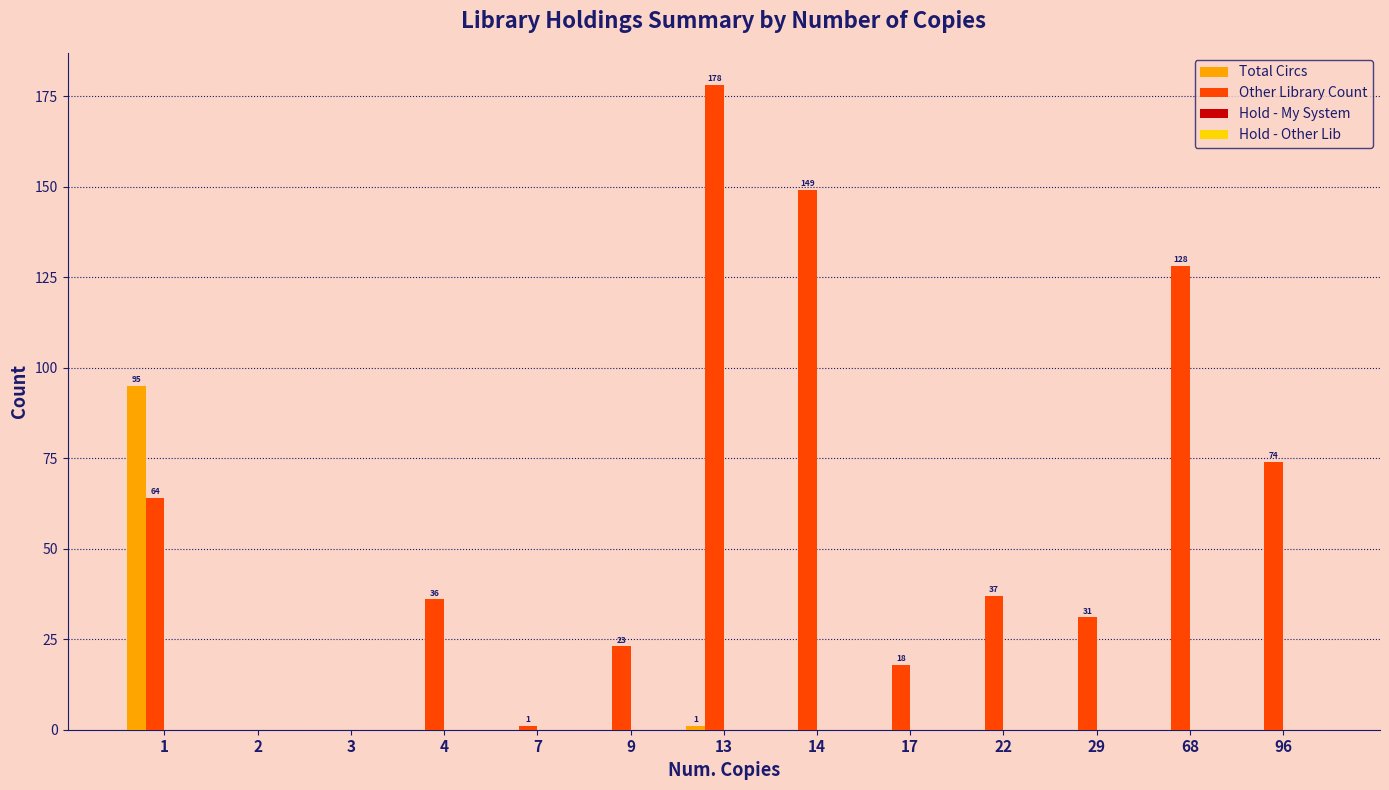

What is the sum of all Other Library Count values?

739